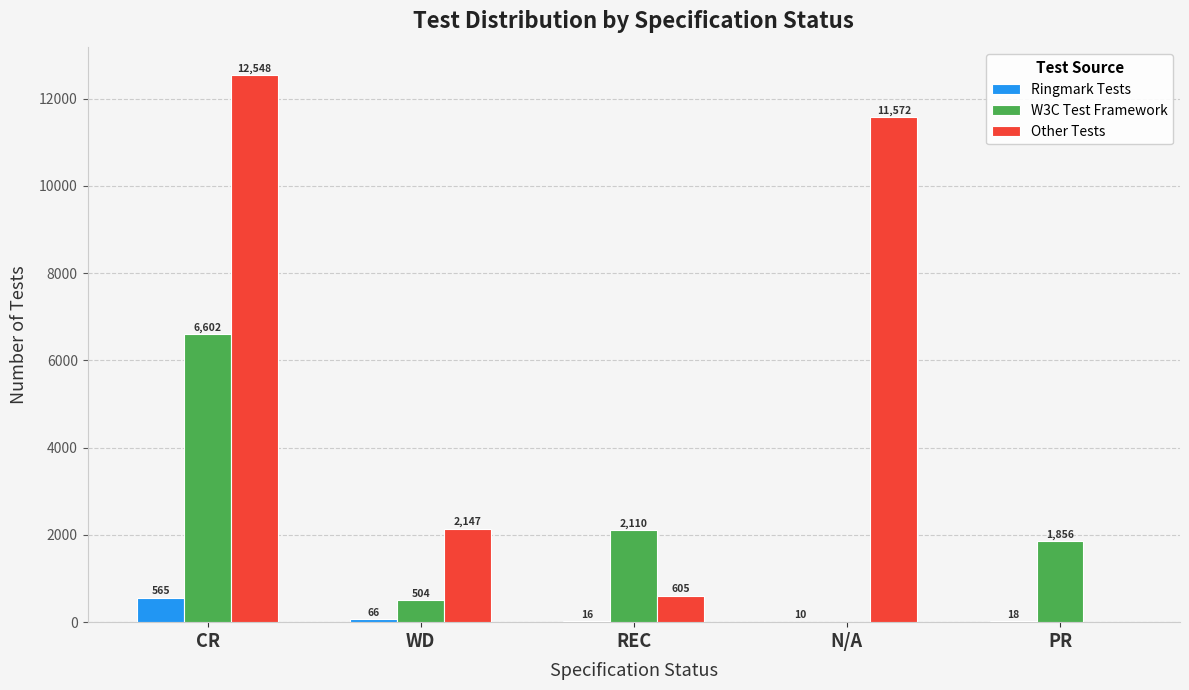

At which label does Other Tests first exceed 2147?

CR